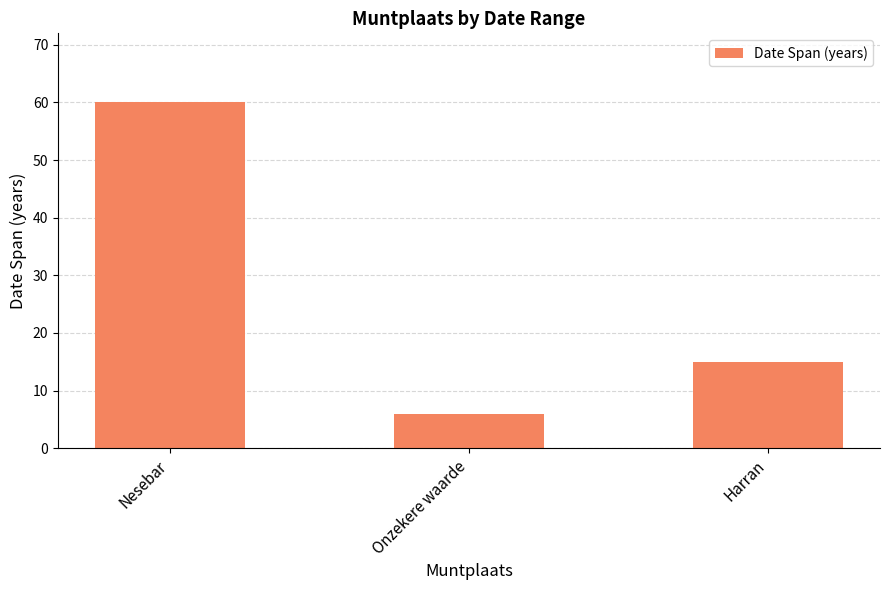

What position from the right is Nesebar?

3